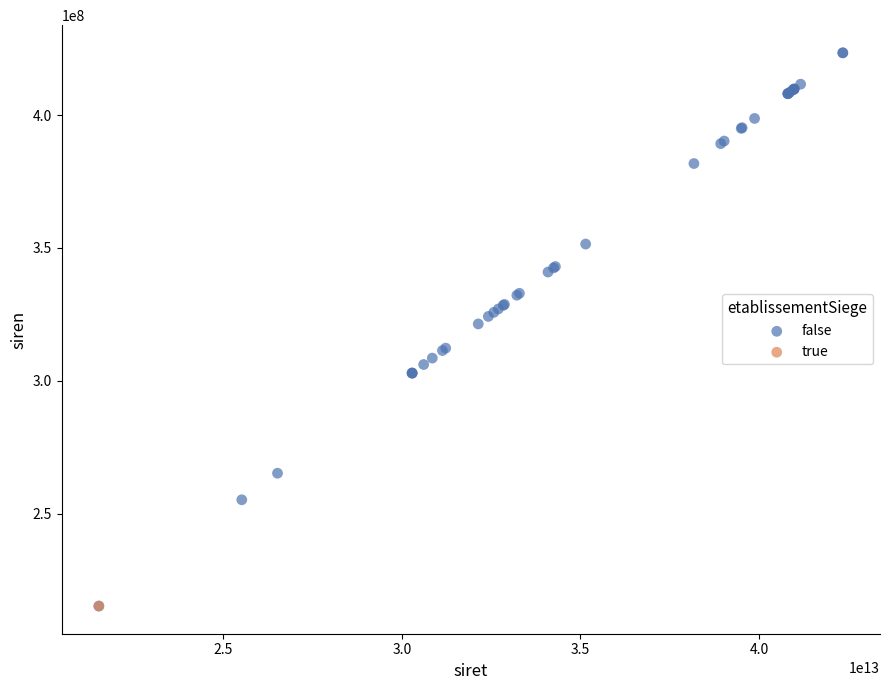

What are all the series names shown in the legend?

false, true